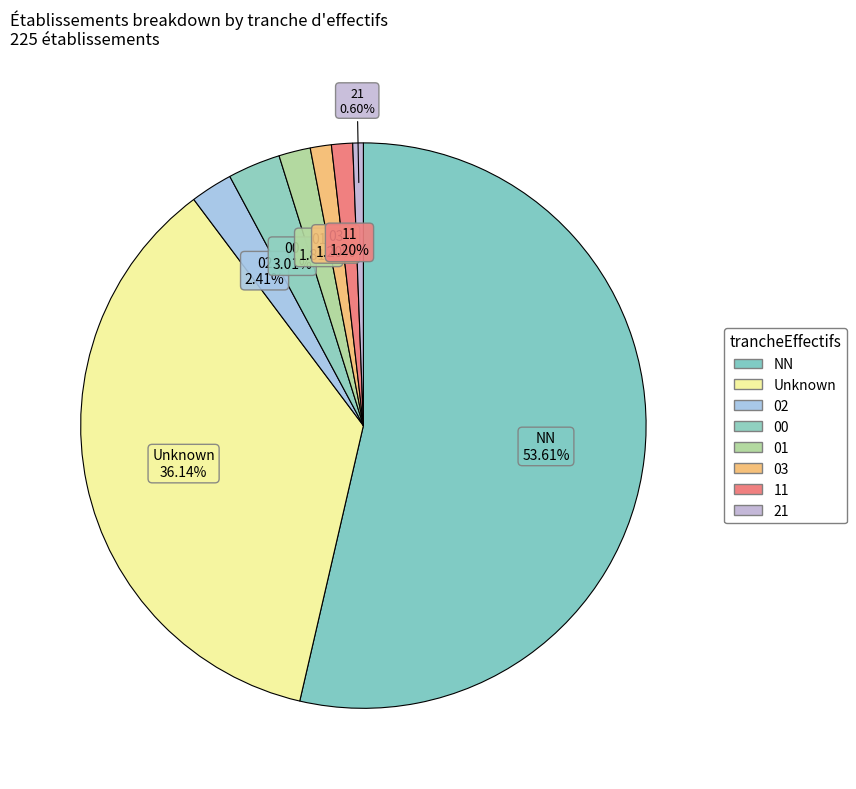

What is the largest slice in the pie chart?

NN